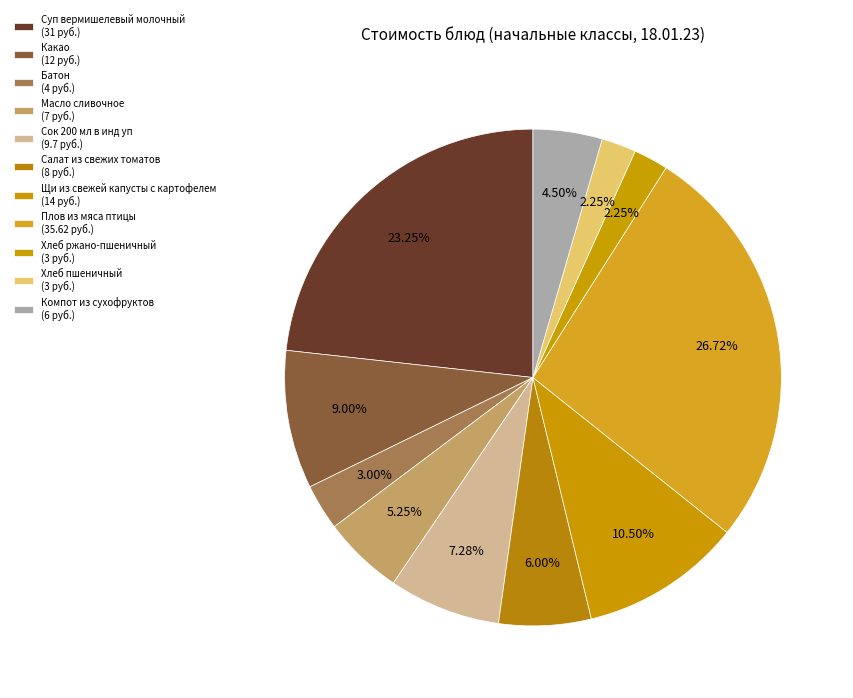

Count the number of slices in the pie.

11